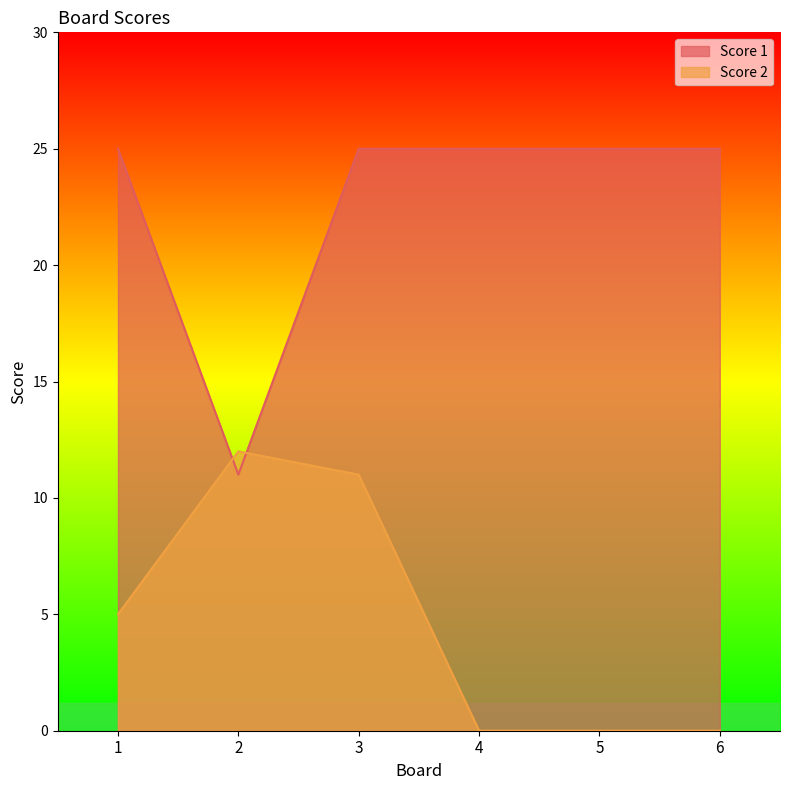

Rank the series by their maximum value, from lowest to highest.

Score 2, Score 1